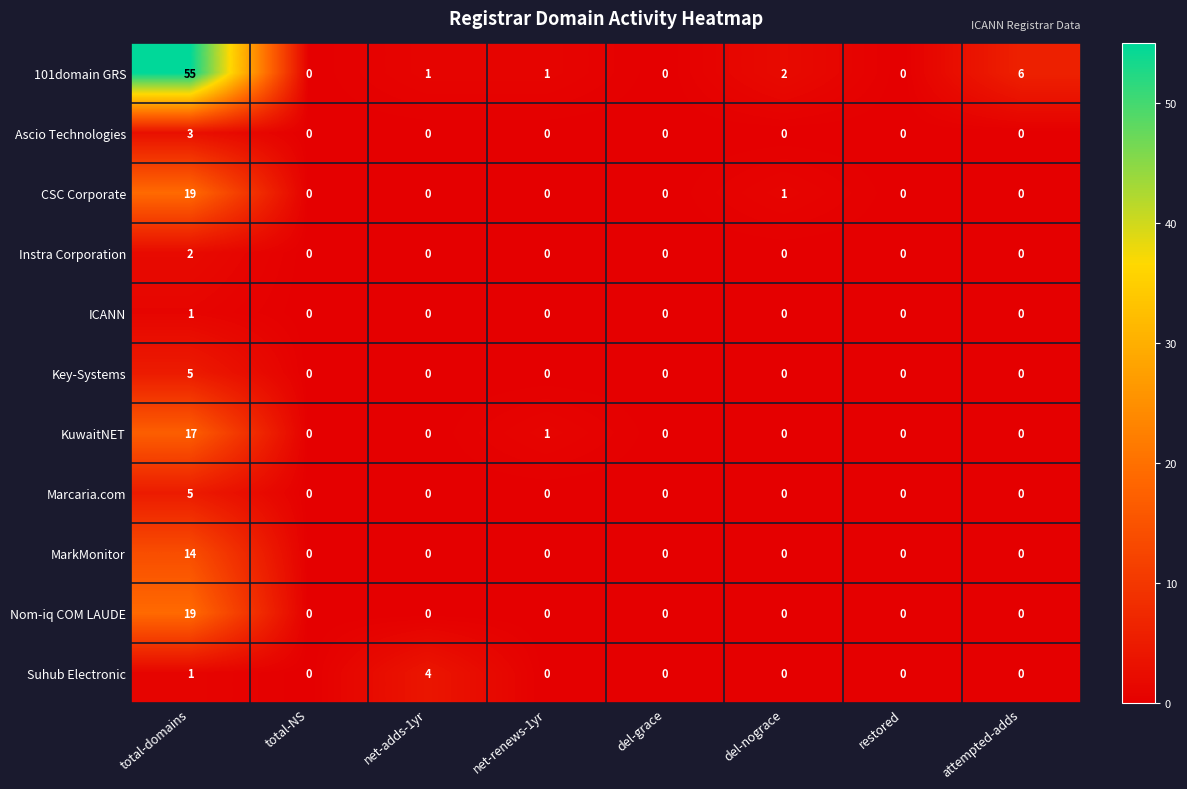

What is the maximum value shown in the chart?

55